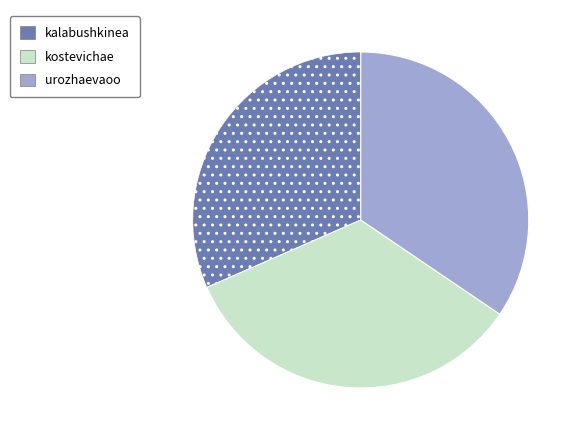

Which has a higher value, kostevichae or urozhaevaoo?

urozhaevaoo